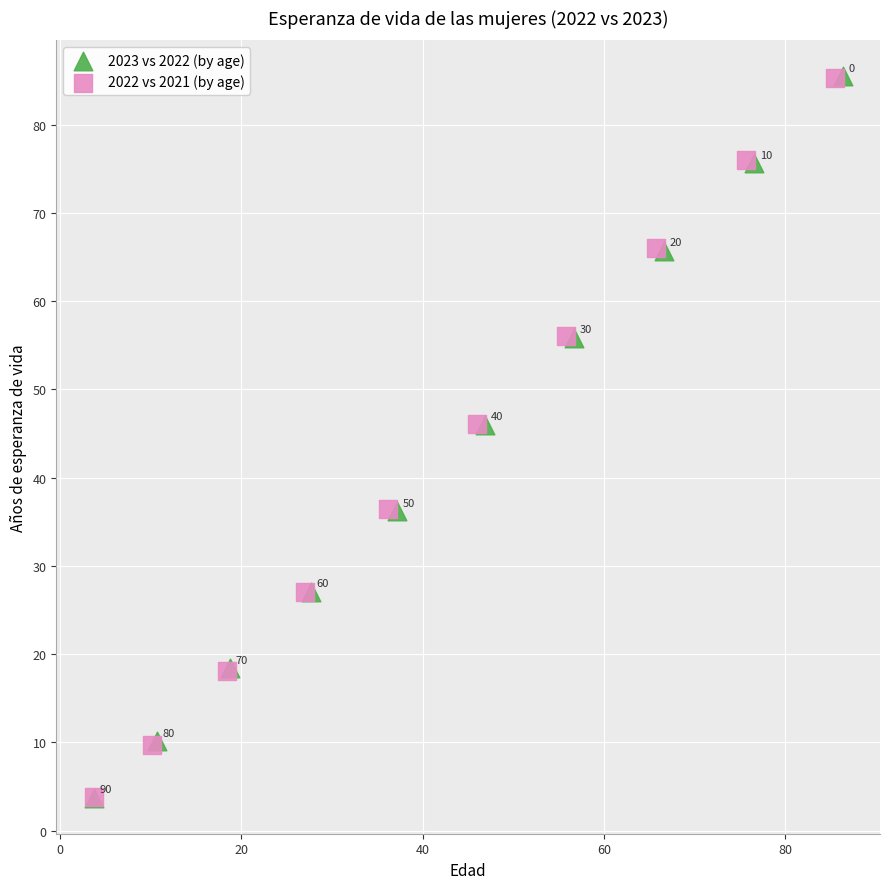

Which series has the widest spread of Y values?

2023 vs 2022 (by age)